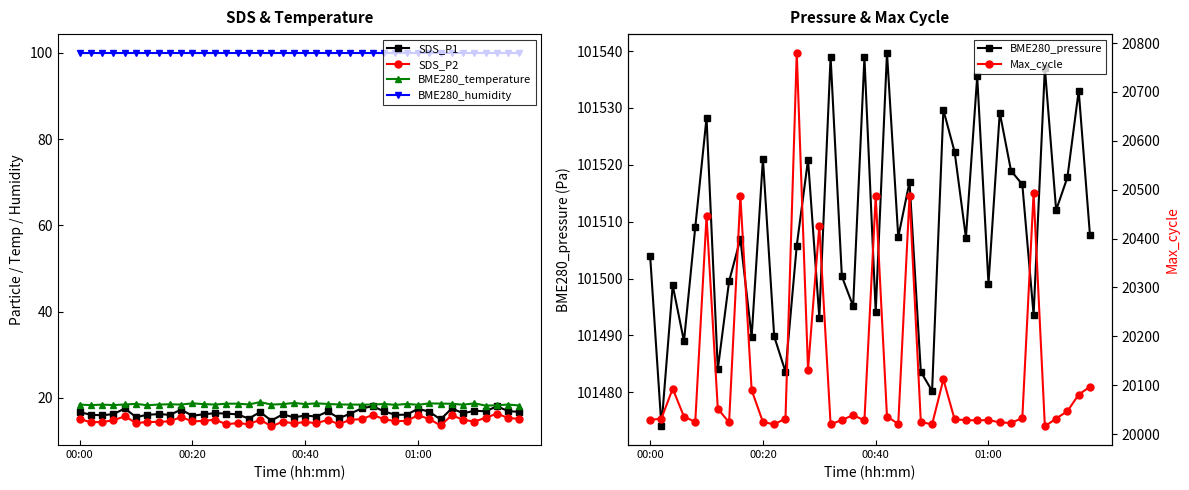

True or false: SDS_P1 has more than 2 points higher than both neighbors.

True